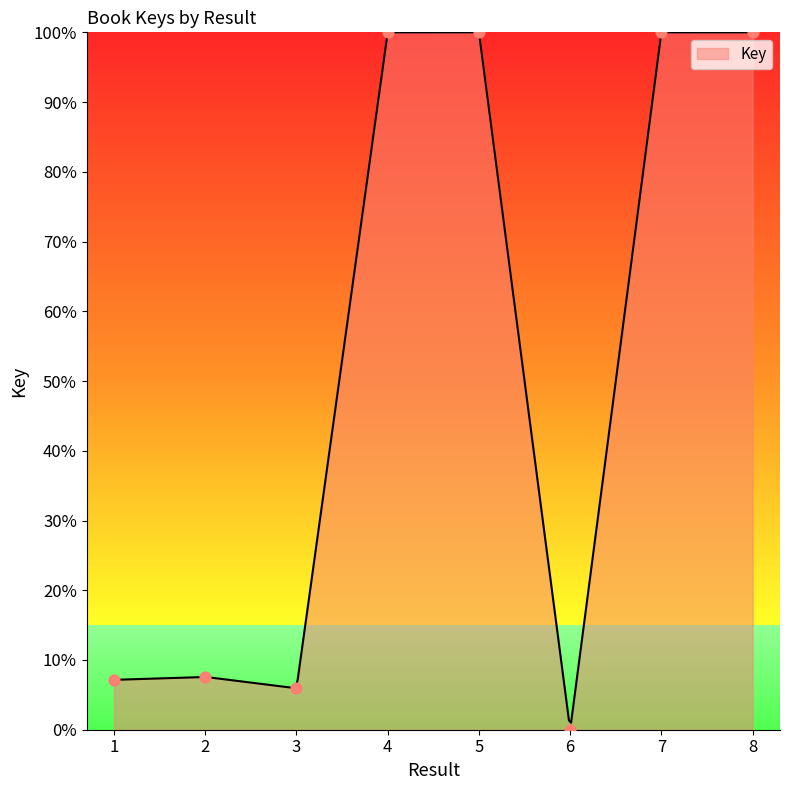

What is the ratio of the value at 3 to the value at 5?

0.1